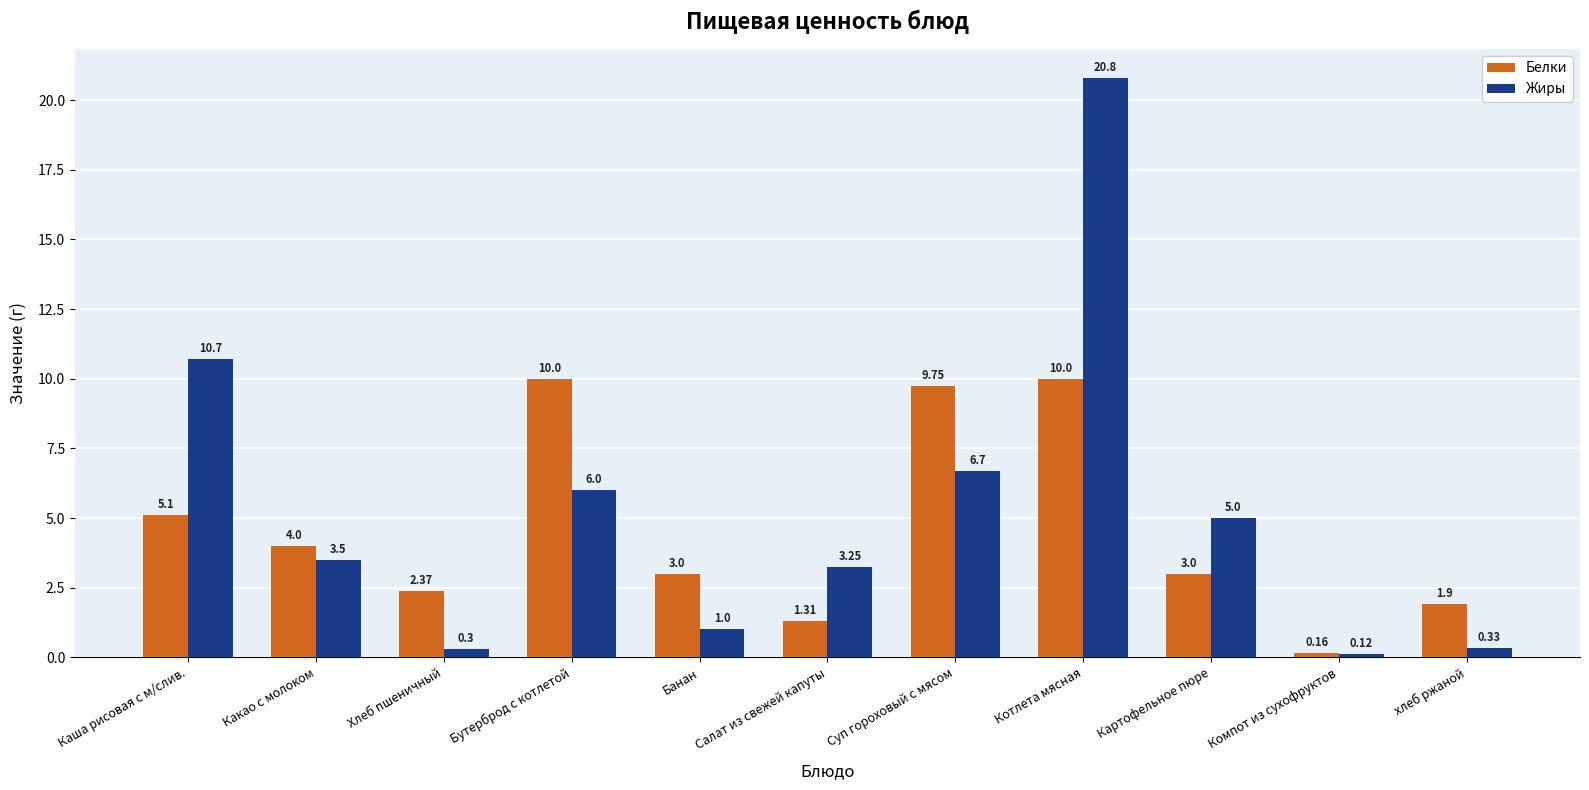

Which series has the widest spread of values?

Жиры